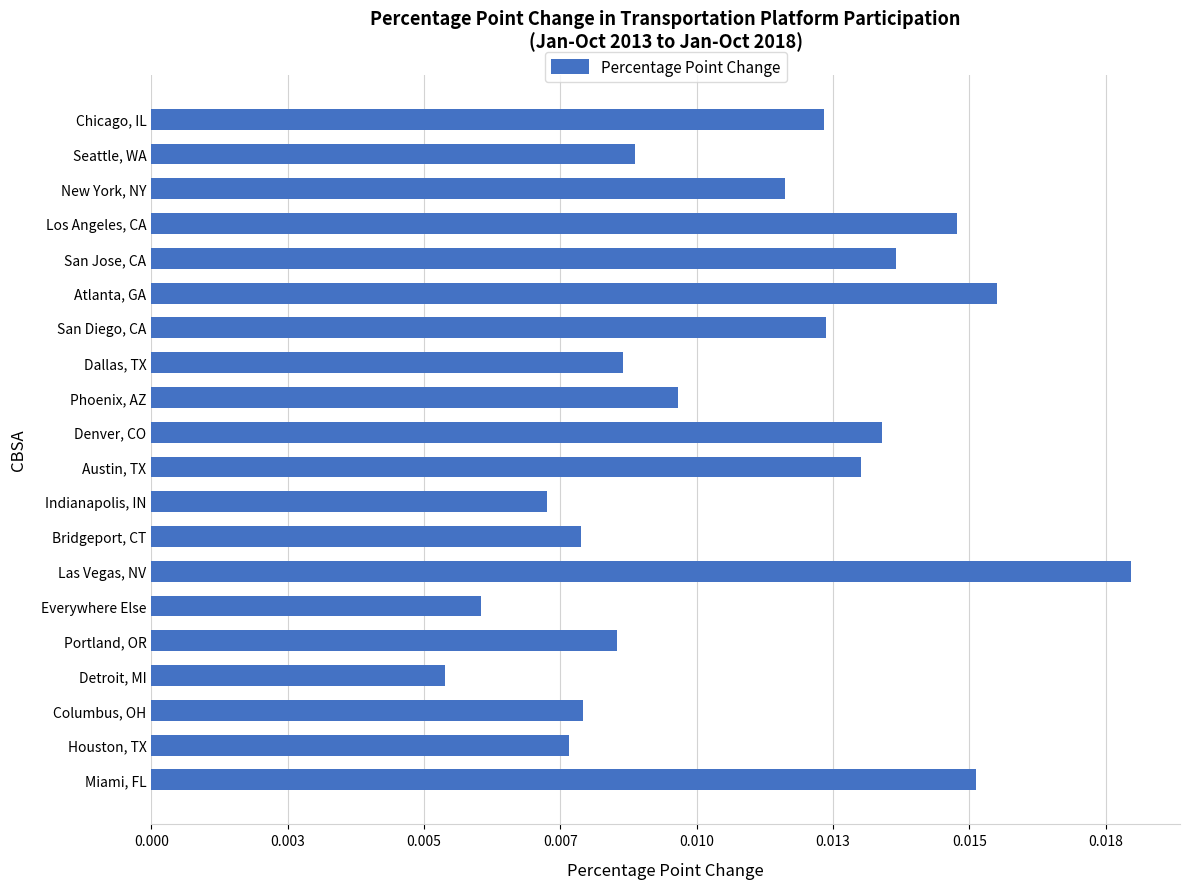

Which category has the highest value across all series?

Las Vegas, NV